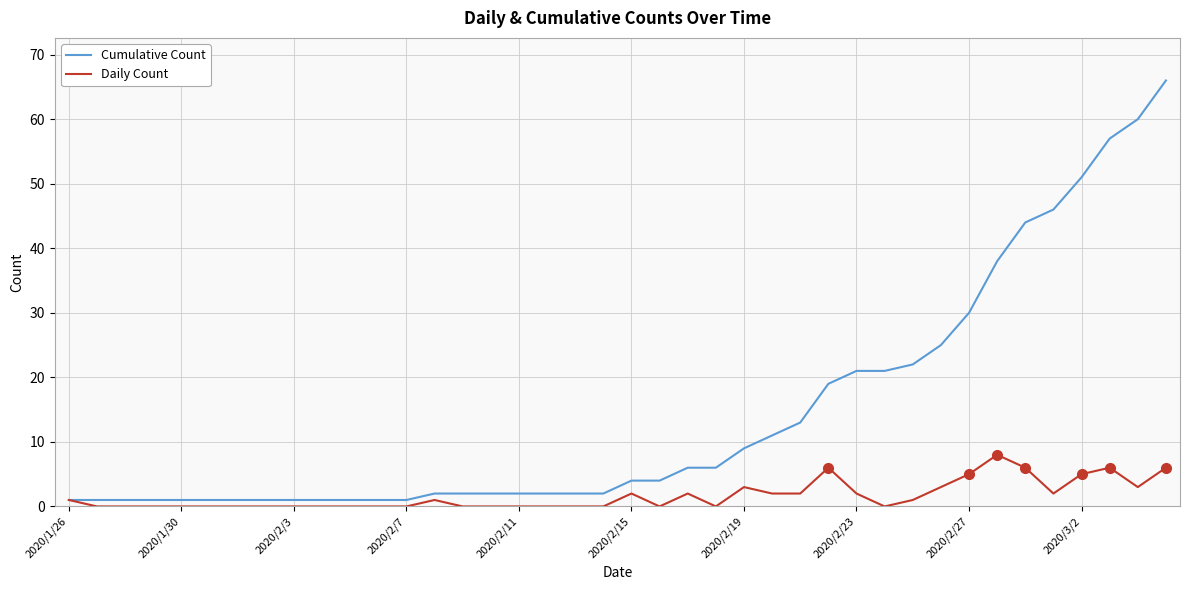

Which series has the largest total across all categories?

Cumulative Count